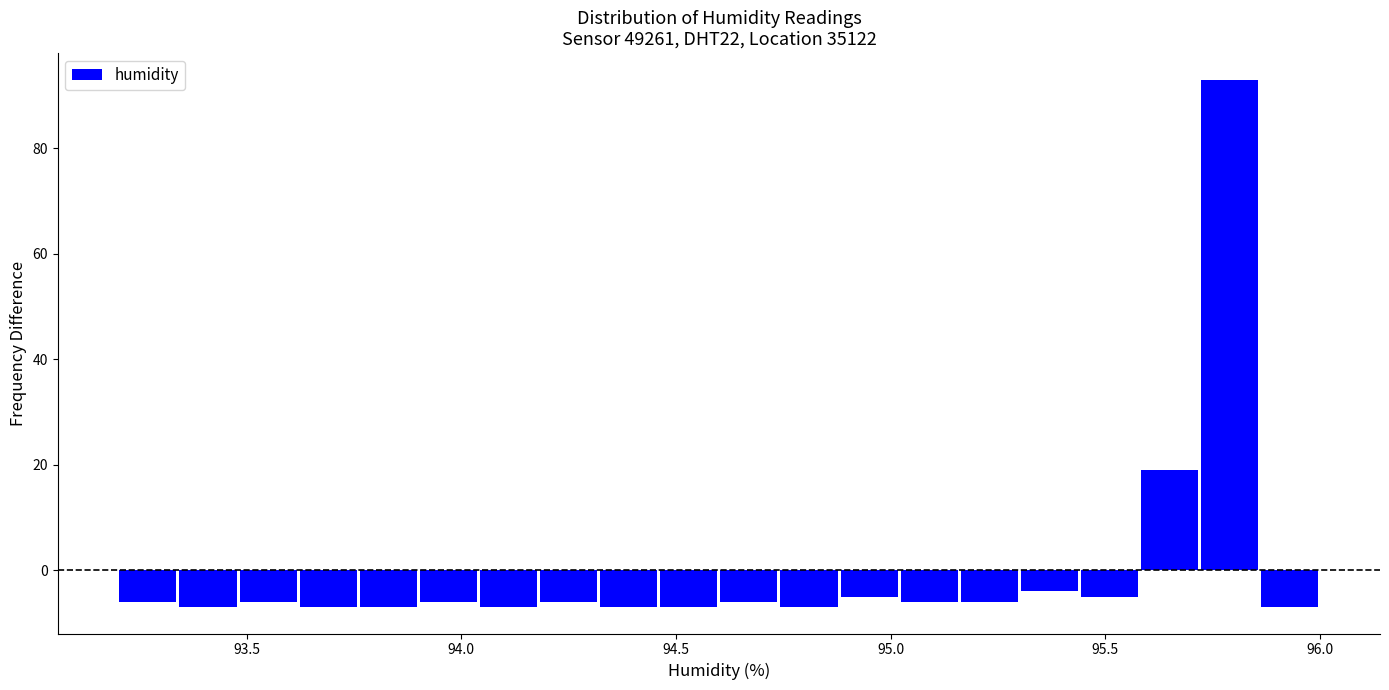

Read against the x-axis, roughly where is the centre of the tallest bar?

95.80